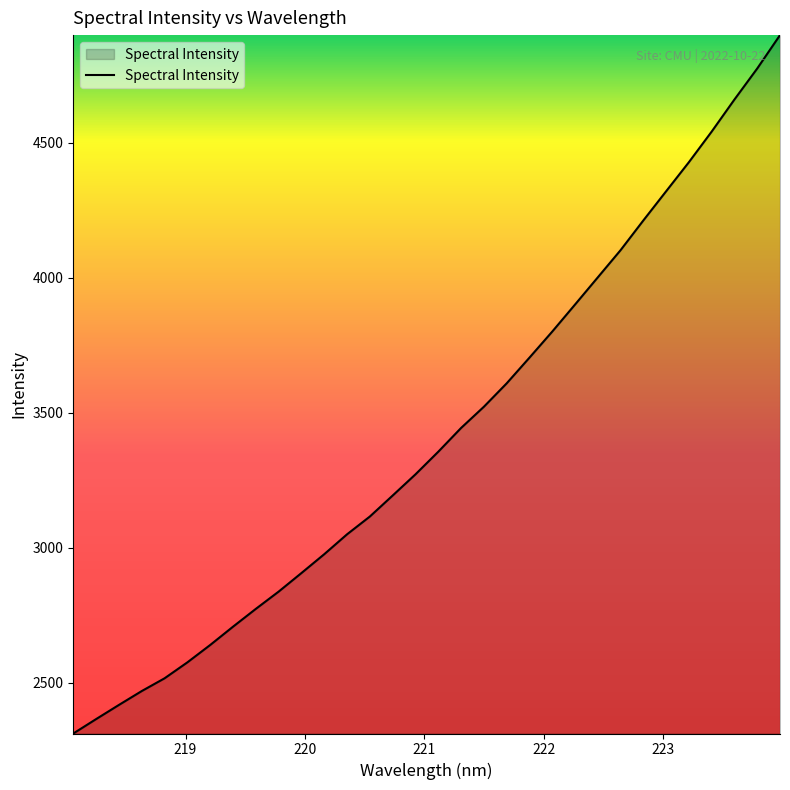

What is the difference between the maximum and minimum values?

2586.9